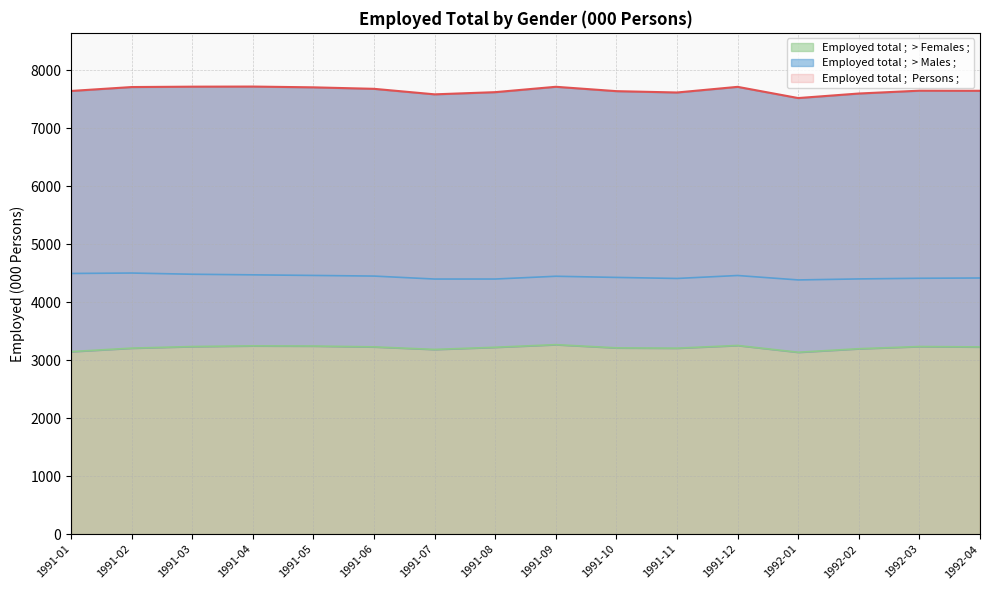

What is the value of the Employed total ;  > Females ; point at the 1st from the left?

3146.9